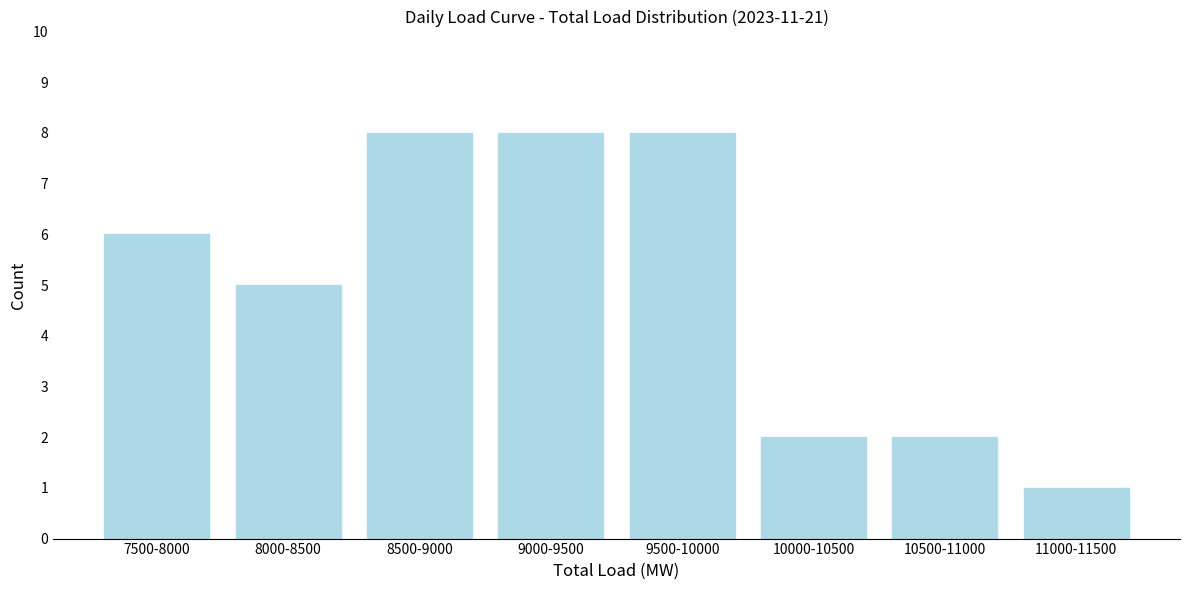

Reading left to right, extract all data points from this chart.

6	5	8	8	8	2	2	1